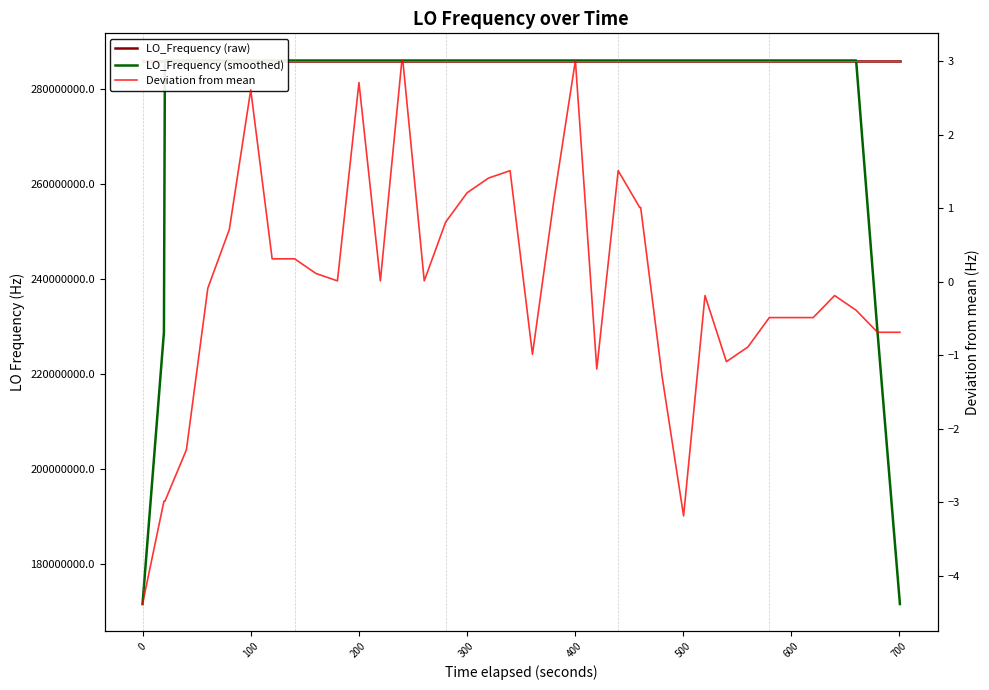

How many negative values does the Deviation from mean series have?

20